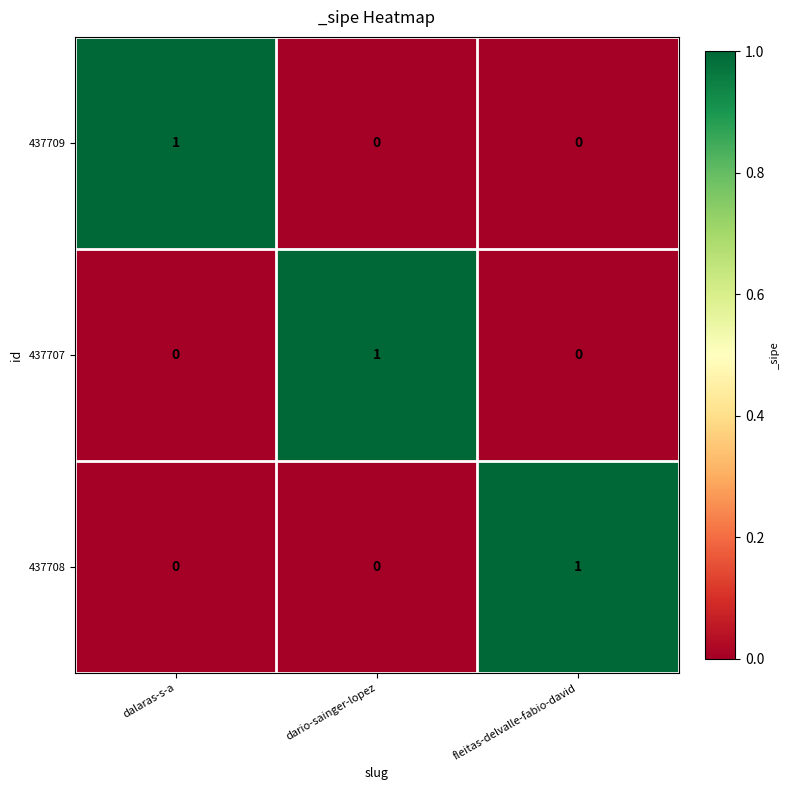

Count the number of data series in this chart.

3